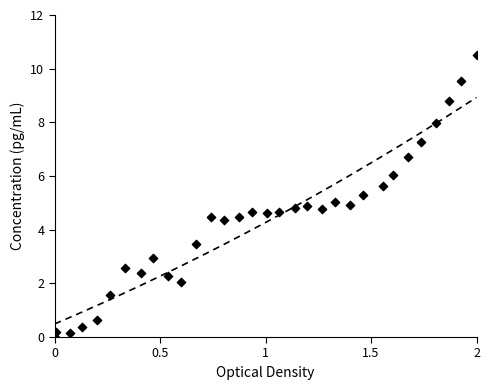

What is the range of X values (max minus min)?

2.0